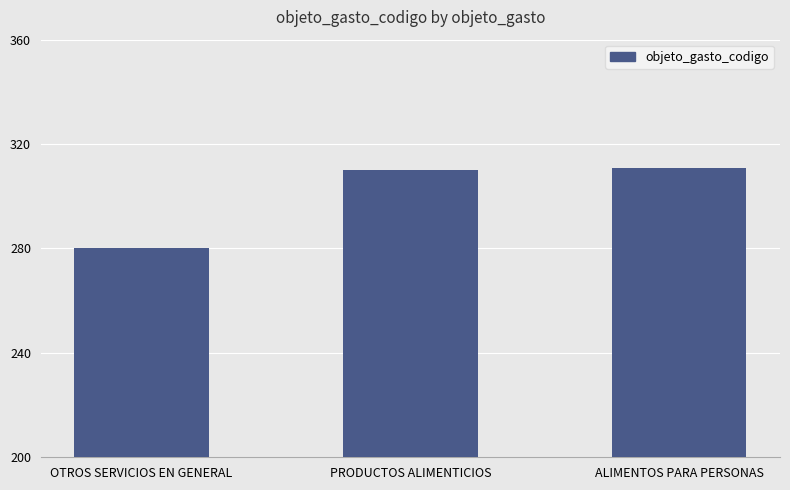

What is the smallest value displayed?

280